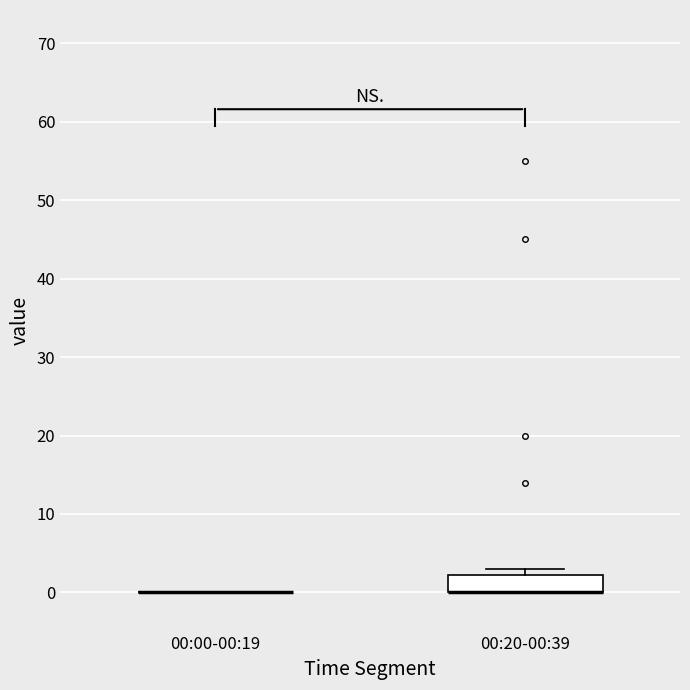

Reading left to right, read every box against the y-axis: the position of its median line, the range the box covers, and the ends of its whiskers. The values are not printed on the chart, so give them approximately, as read against the axis.

00:00-00:19: box collapsed to a line at 0, whiskers 0 to 0
00:20-00:39: median 0 (drawn on the box's lower edge), box 0 to 2, whiskers 0 to 3